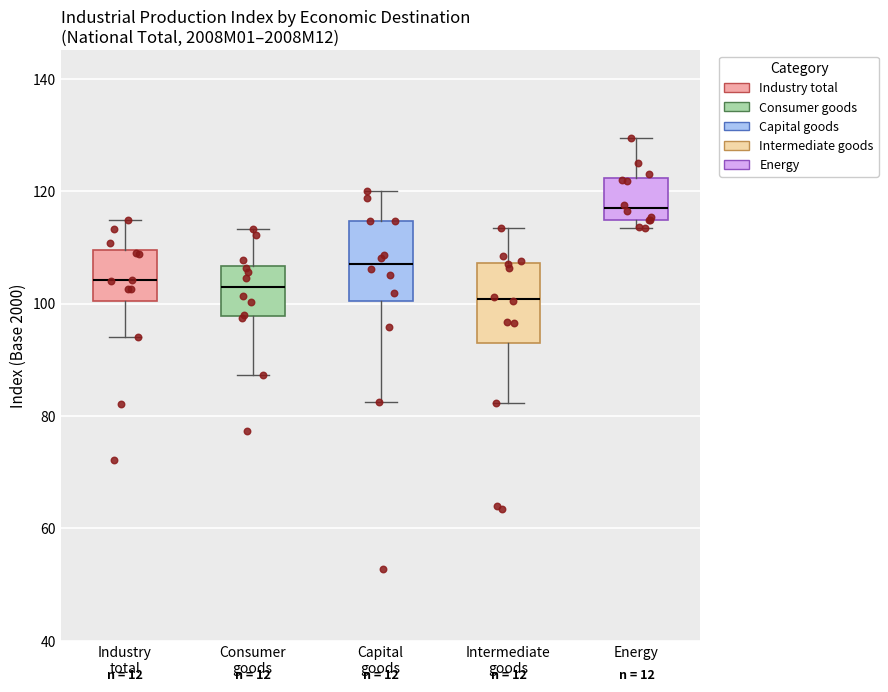

Which box has the lowest median line?

Intermediate goods